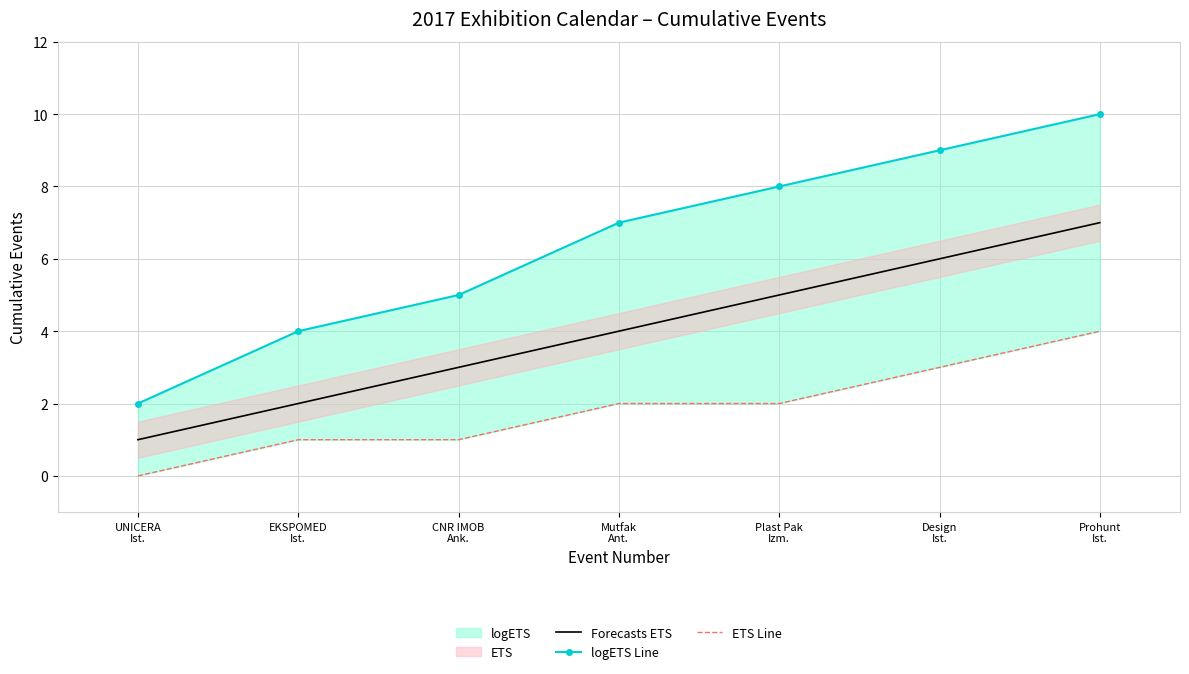

What is the sum of the ETS Line values at EKSPOMED
Ist. and Plast Pak
Izm.?

3